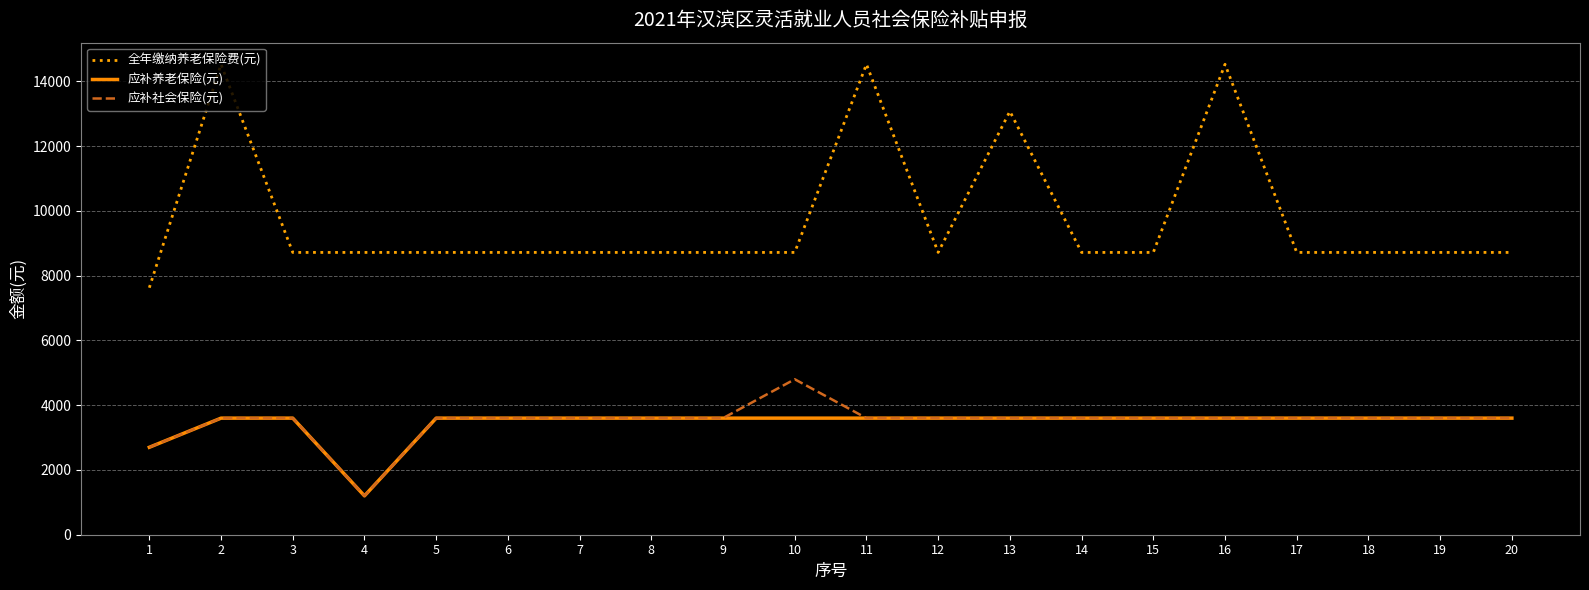

At how many categories does at least one series exceed 4418?

20